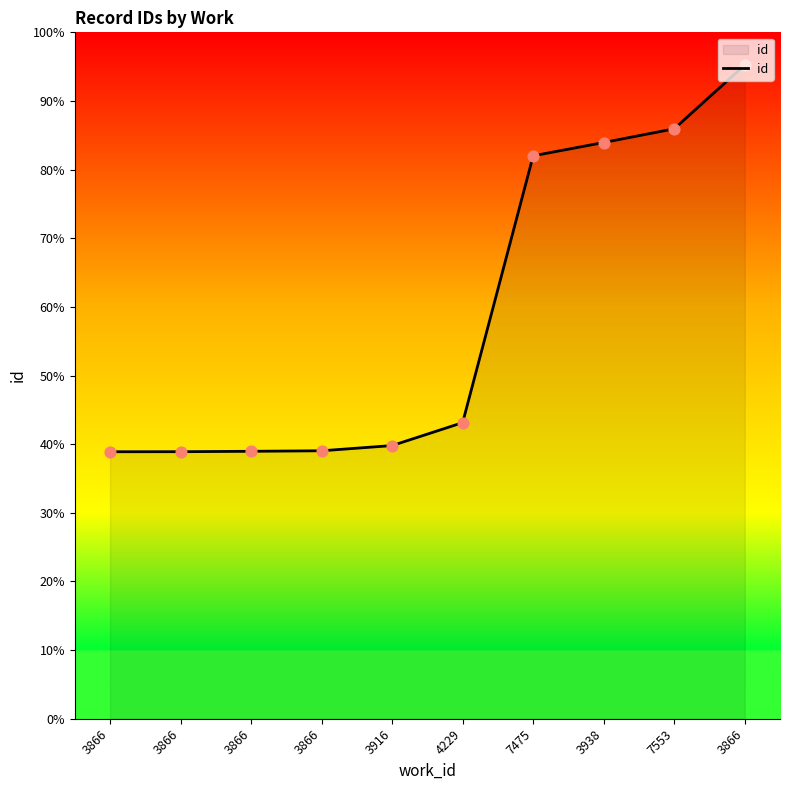

Which has a higher value, 4229 or 3866?

4229